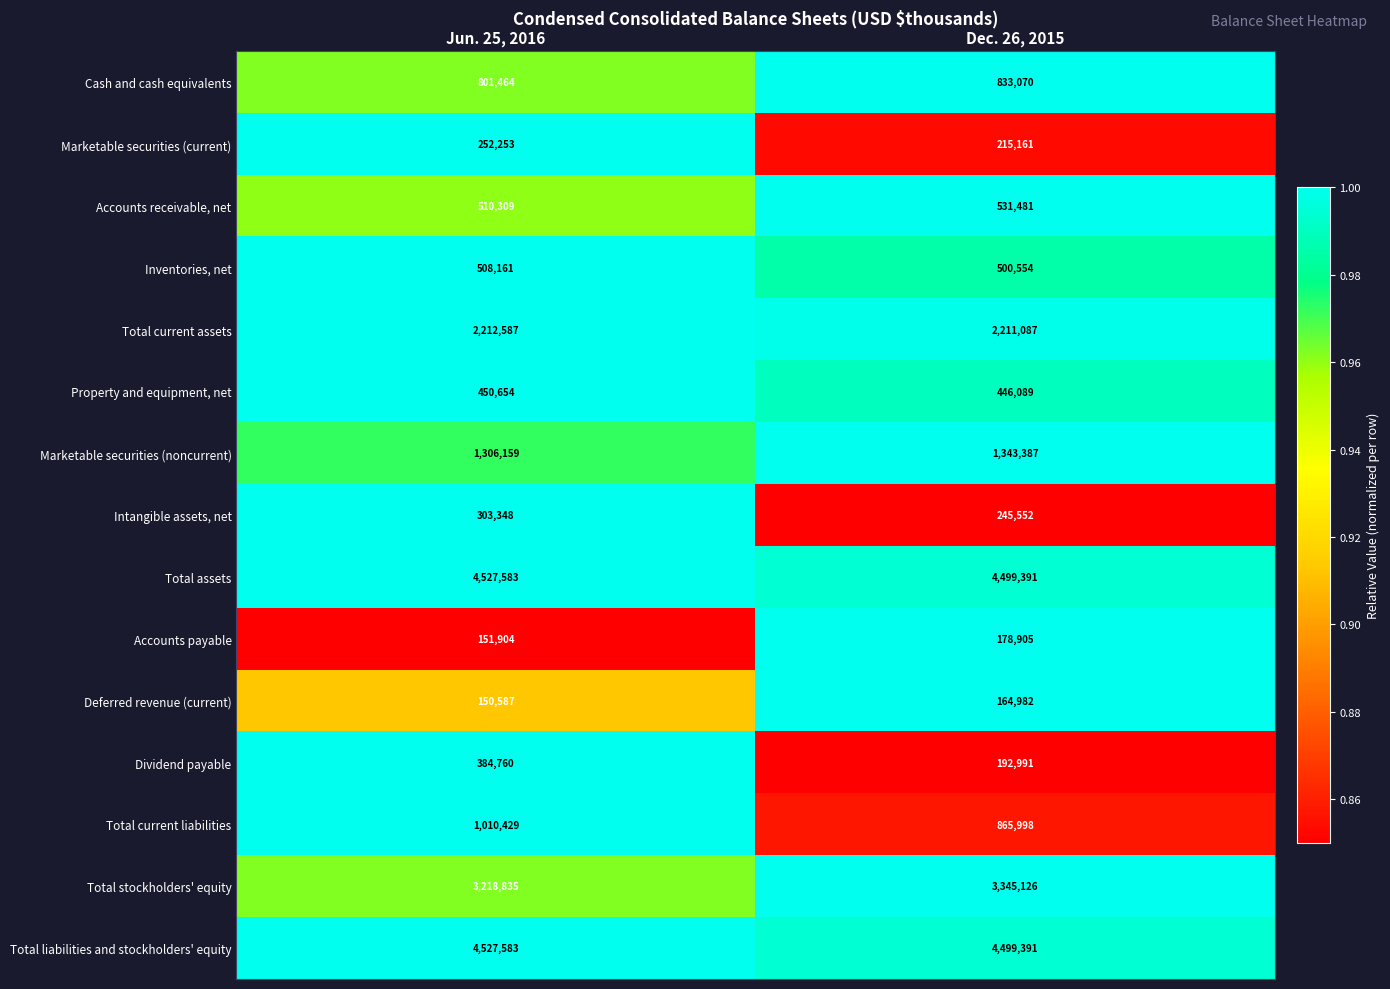

At which category is the sum across all series the highest?

Jun. 25, 2016